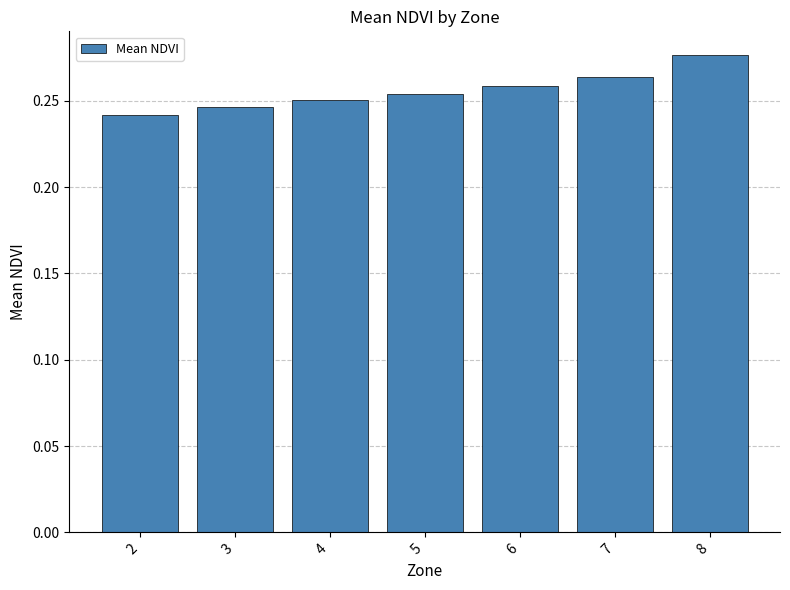

At which category does the chart reach its peak across all series?

8